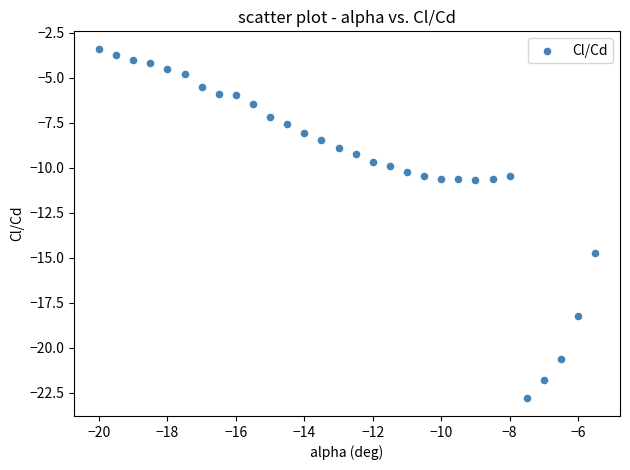

What Y value in the scatter plot is closest to -13?

-14.7